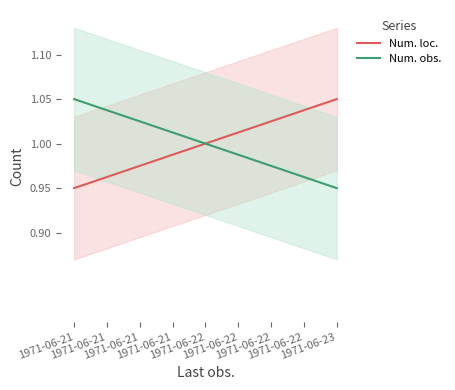

Which series changed the most between 1971-06-21 and 1971-06-22?

Num. loc.